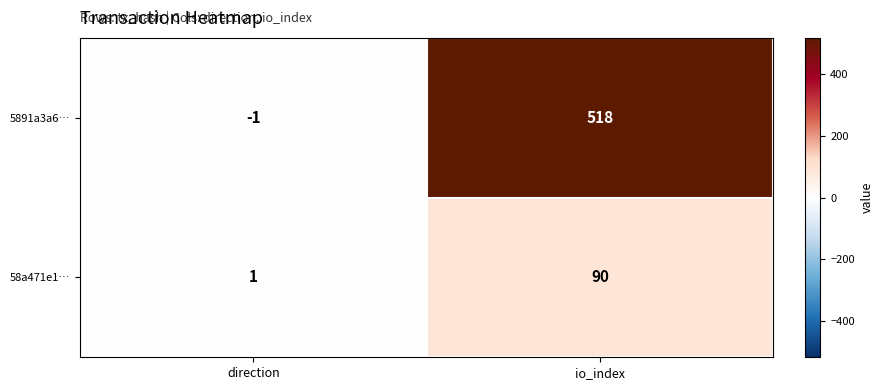

What is the difference between the maximum and minimum values in the 58a471e1… series?

89